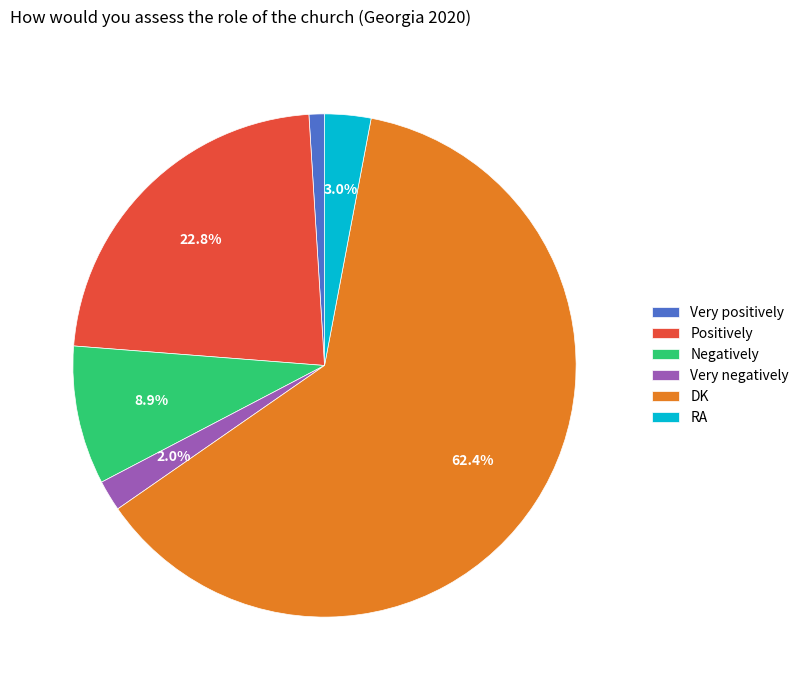

Which has a higher value, DK or RA?

DK